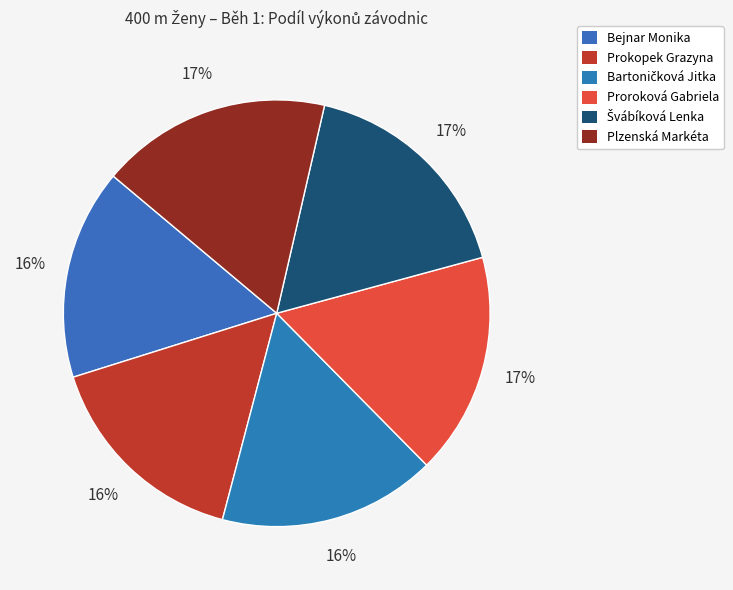

Between Proroková Gabriela and Bejnar Monika, which is larger?

Proroková Gabriela